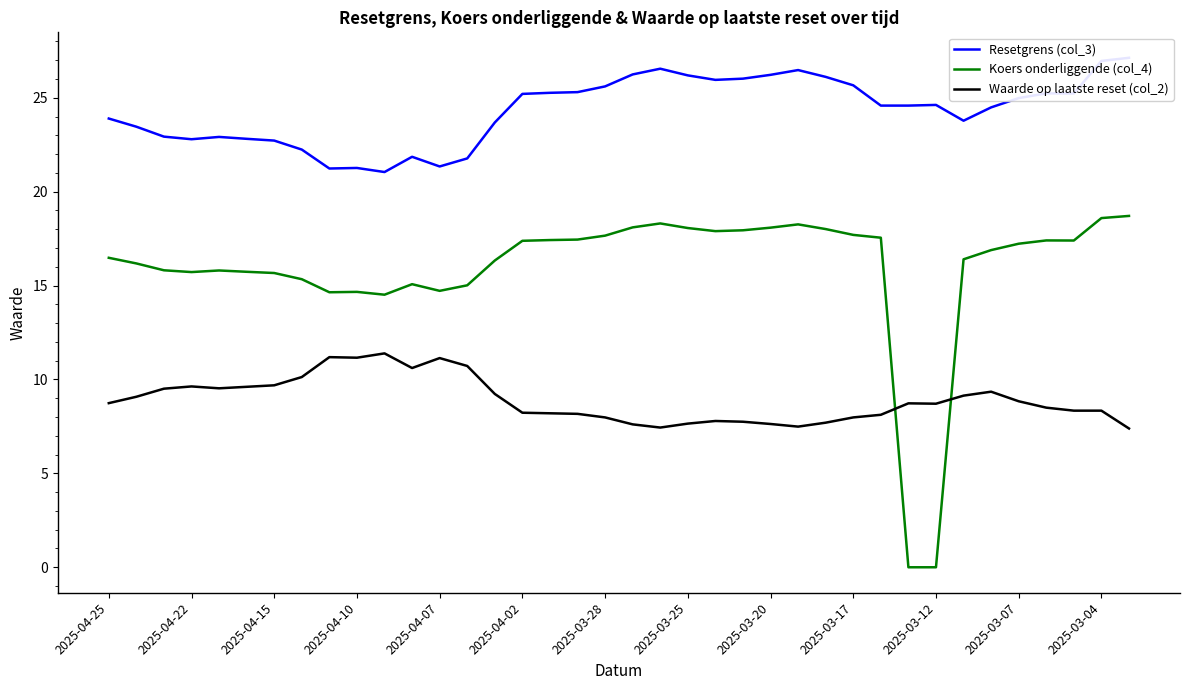

What is the average value of the Koers onderliggende (col_4) series?

15.9